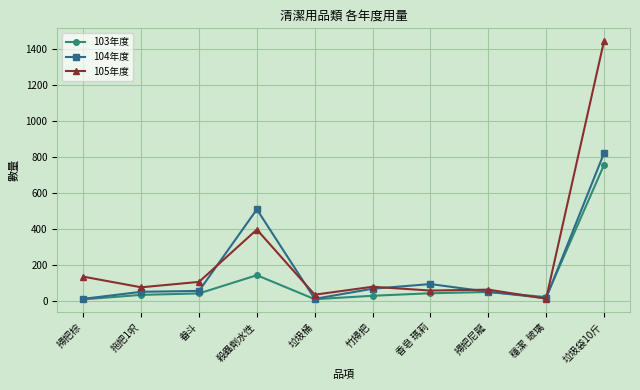

At which label is 103年度 closest to 383?

殺蟲劑水性